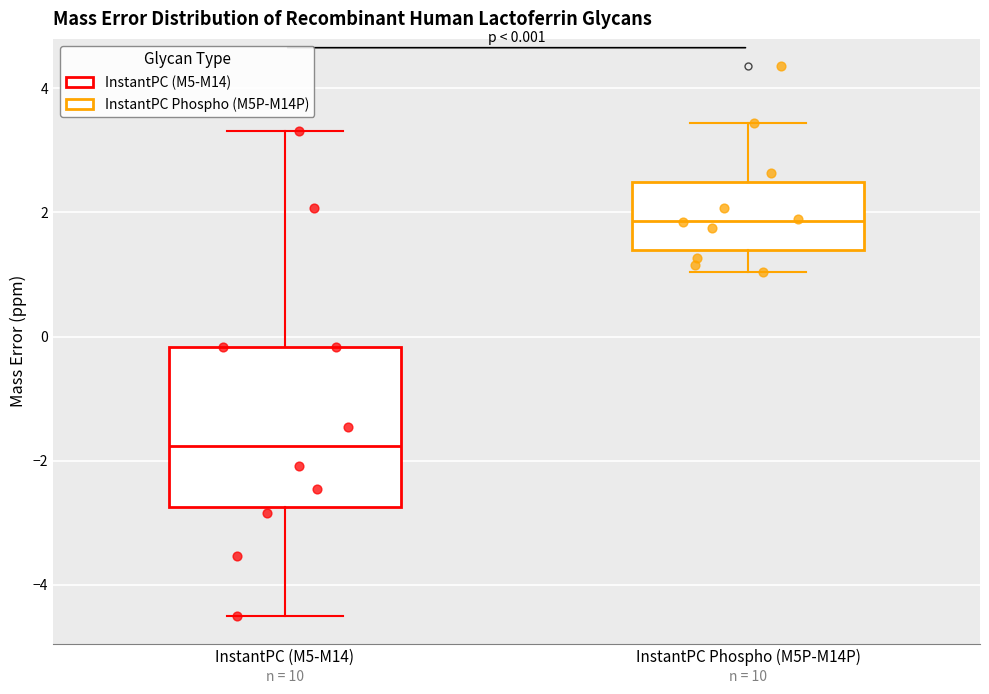

Comparing the boxes themselves (not the whiskers), which one is the tallest?

InstantPC (M5-M14)